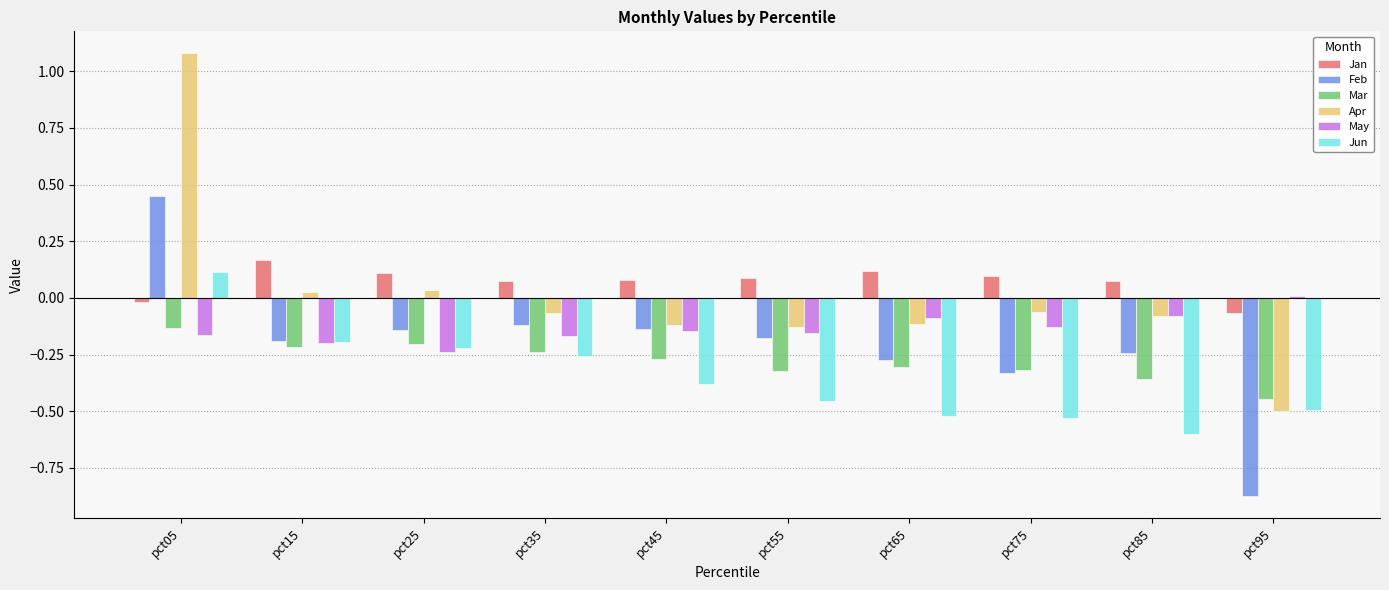

True or false: Jan has a value of 0.1 at pct35.

True